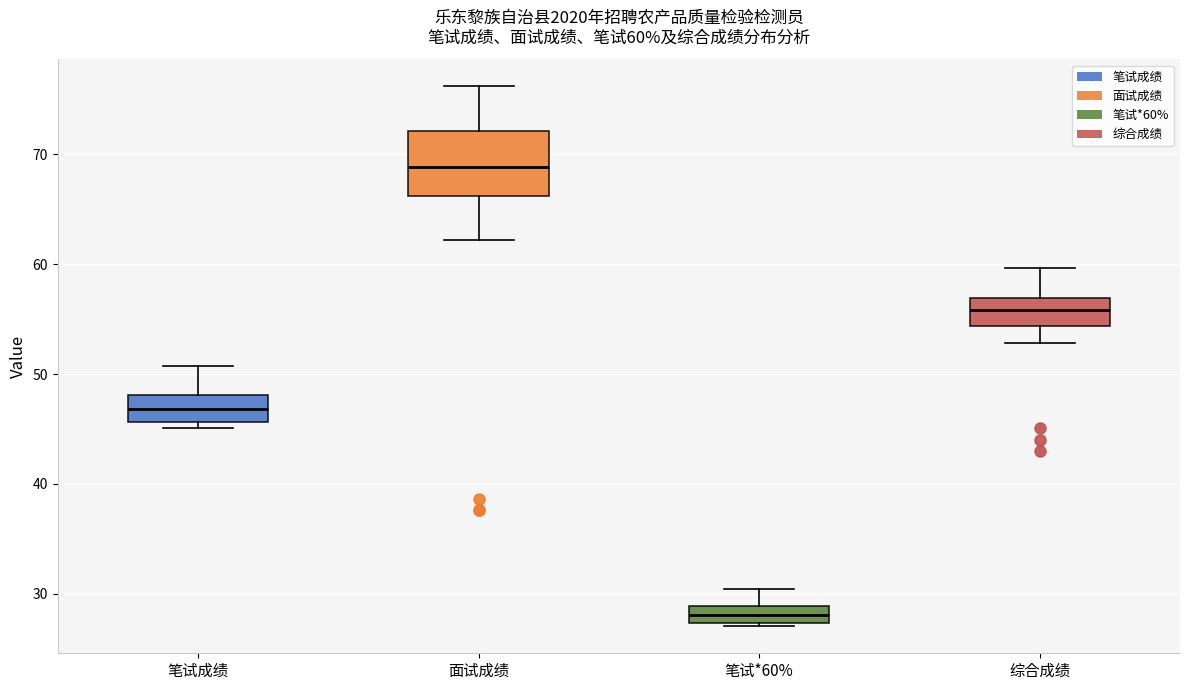

Which box is the tallest, from its lower edge to its upper edge?

面试成绩